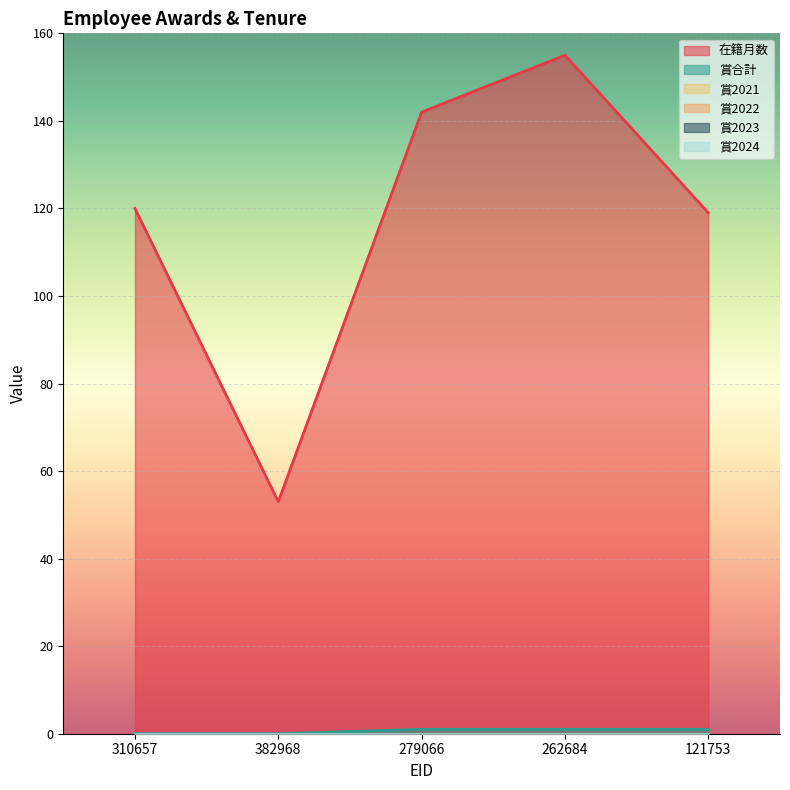

The 賞2023 series shows 0 at 310657. True or false?

True